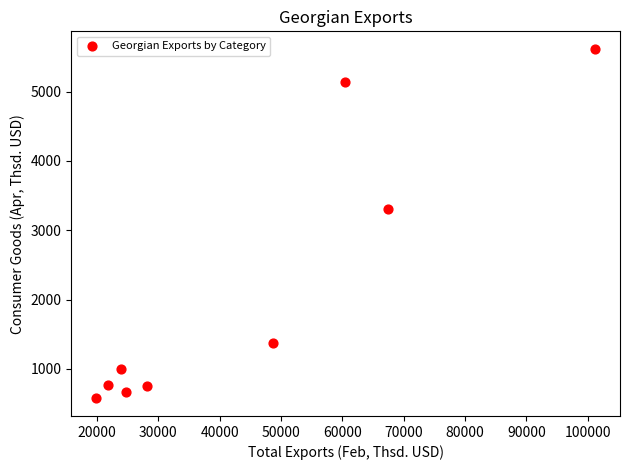

What Y value in the scatter plot is closest to 3094?

3311.1